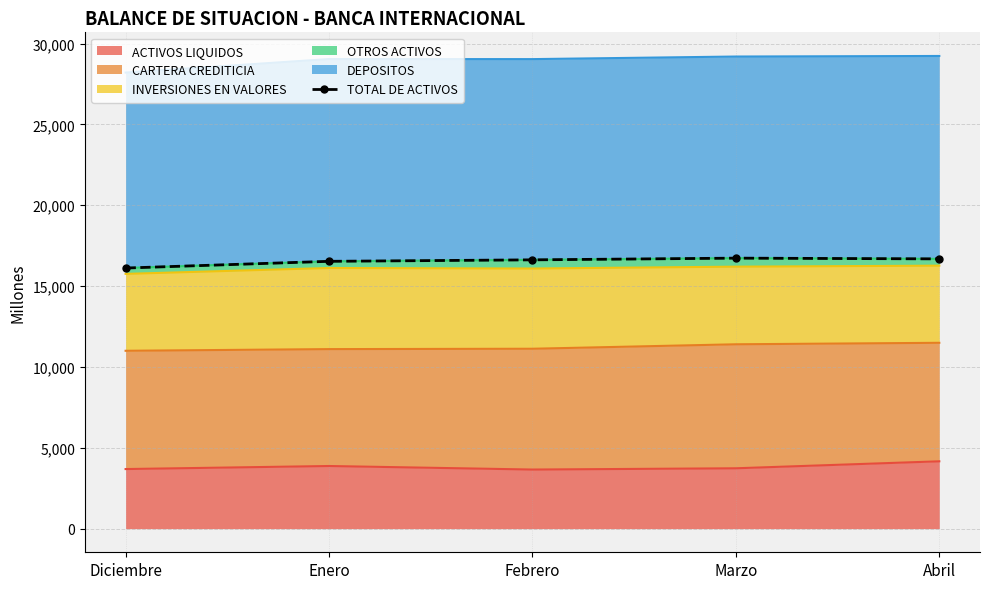

What position from the right is Abril?

1